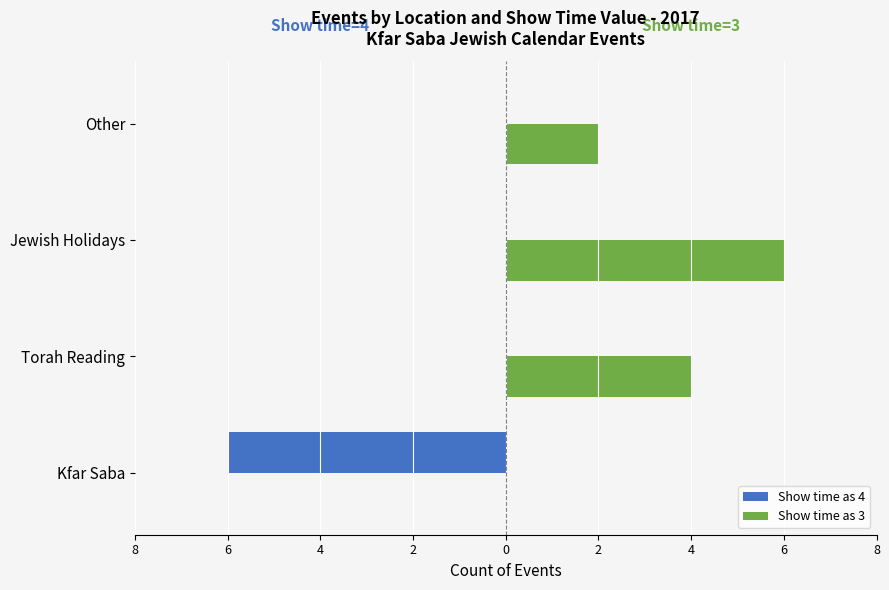

Which series has the largest total across all categories?

Show time as 3